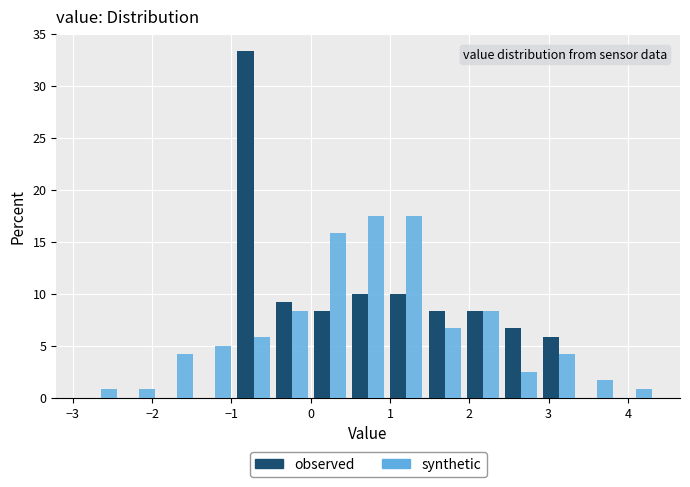

What is the height of the observed bar covering -1.0 to -0.5 on the x-axis? Neither the bar edges nor the heights are printed on the chart, so give them approximately, as read against the axes.

33.5